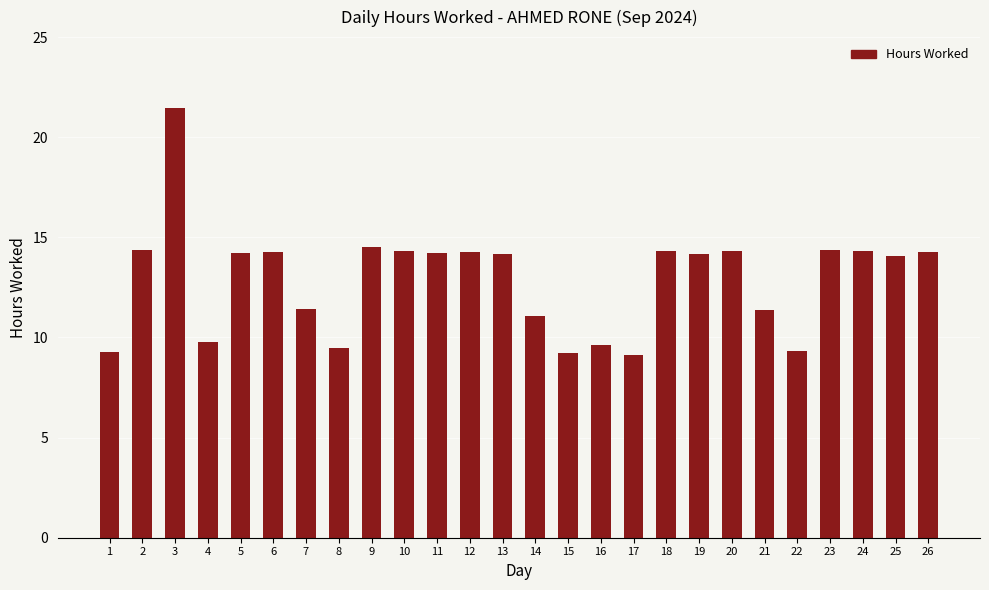

How many series are shown in this chart?

1